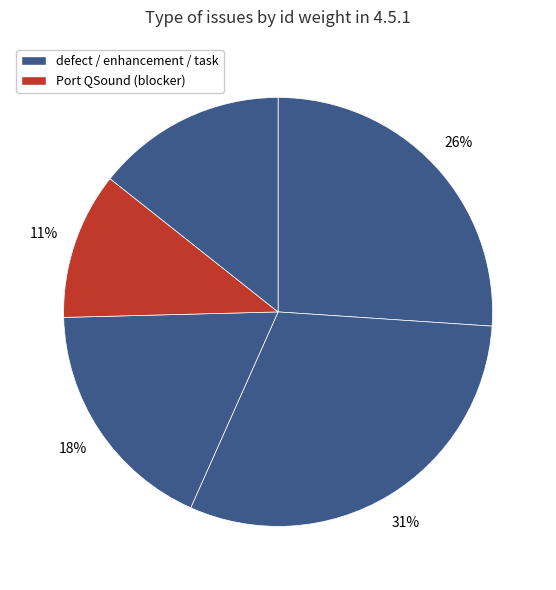

How many segments does this pie chart have?

5